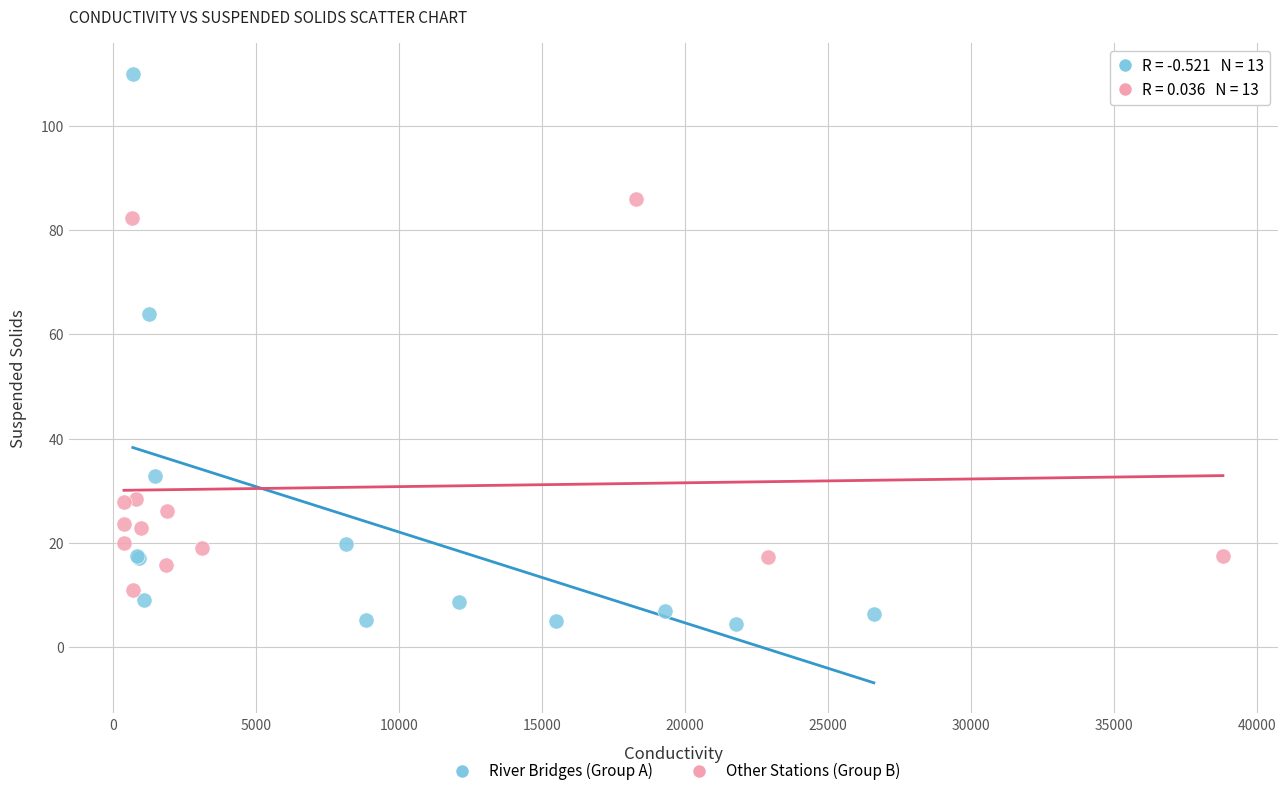

Which series contains the highest Y value?

River Bridges (Group A)